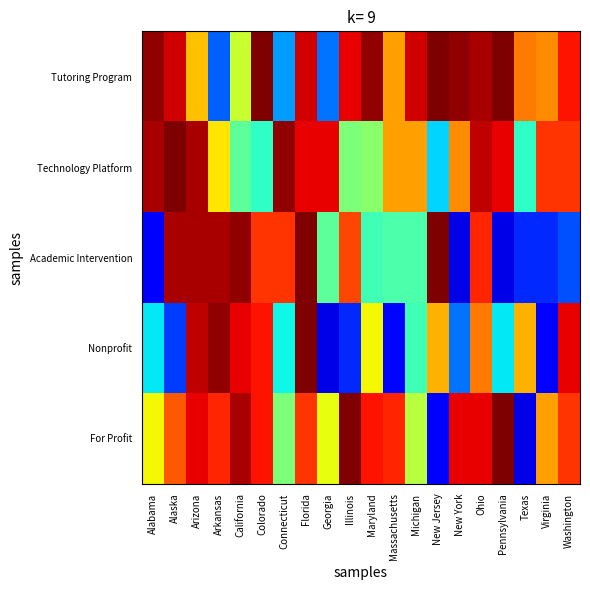

What is the smallest value displayed?

1975